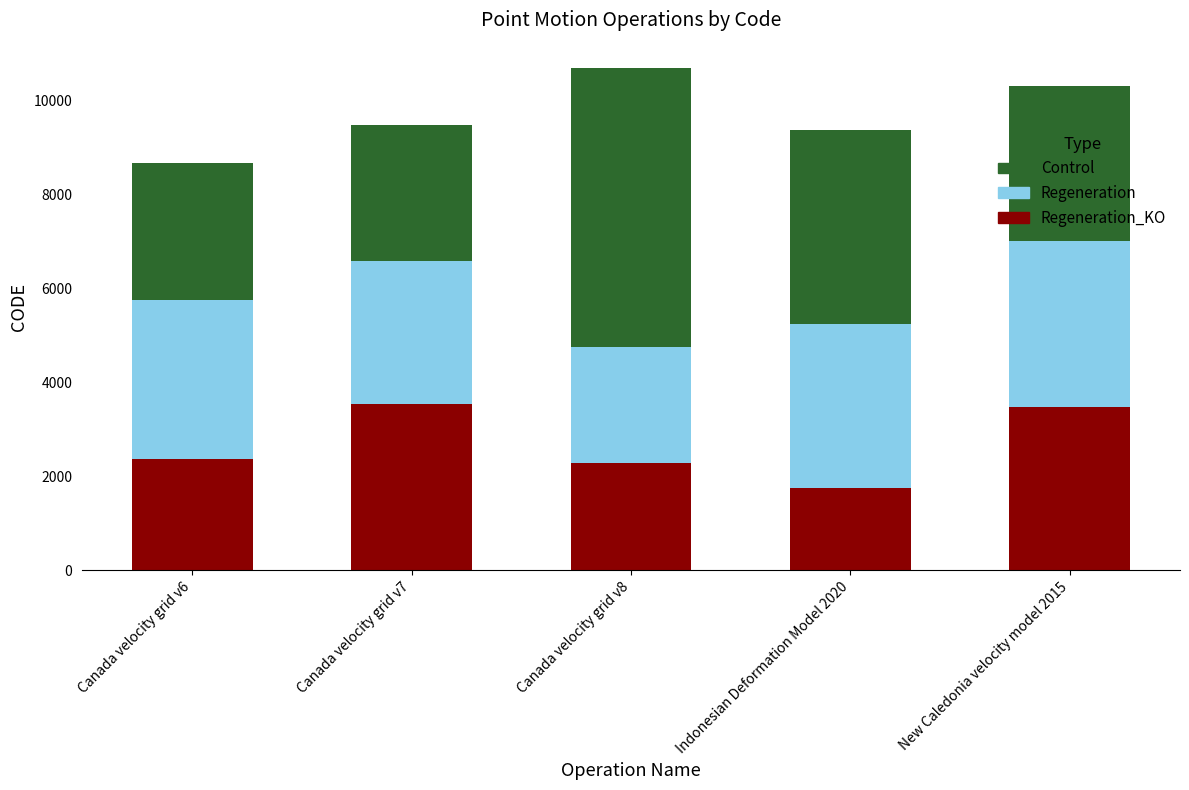

What is the total value across all series at Canada velocity grid v6?

8676.0